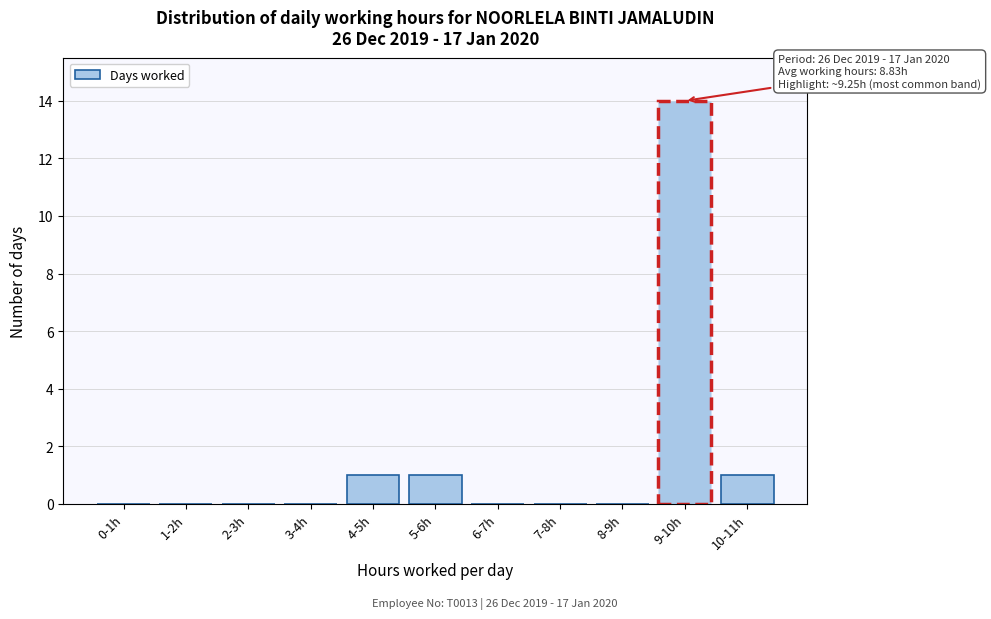

Reading left to right, transcribe all the data shown in this chart.

0-1h=0	1-2h=0	2-3h=0	3-4h=0	4-5h=1	5-6h=1	6-7h=0	7-8h=0	8-9h=0	9-10h=14	10-11h=1